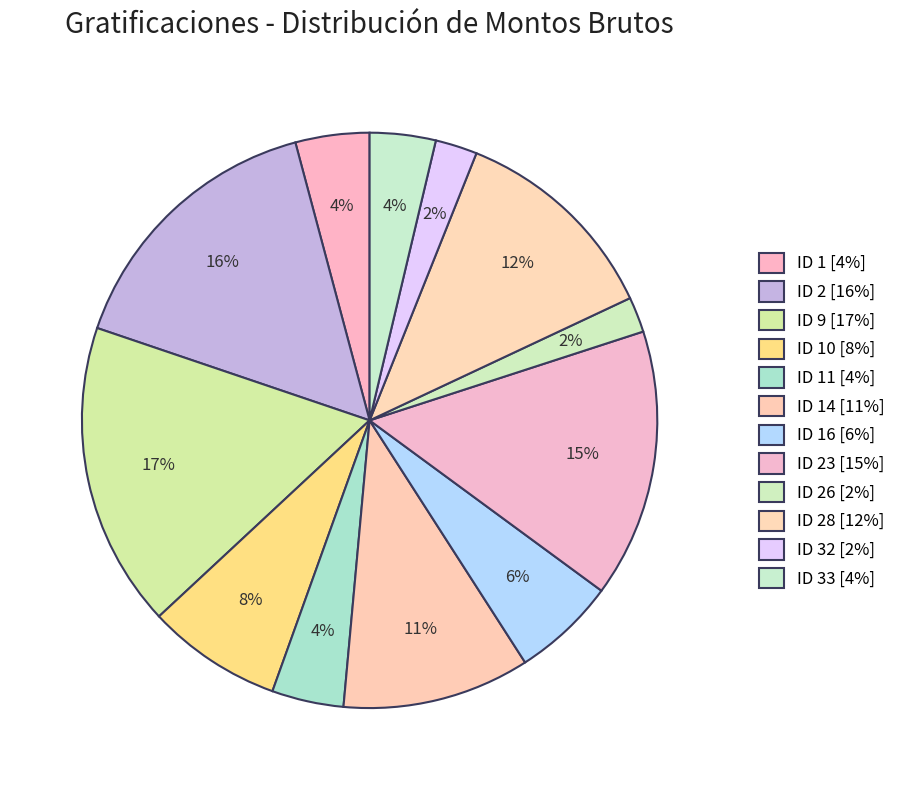

How many segments does this pie chart have?

12